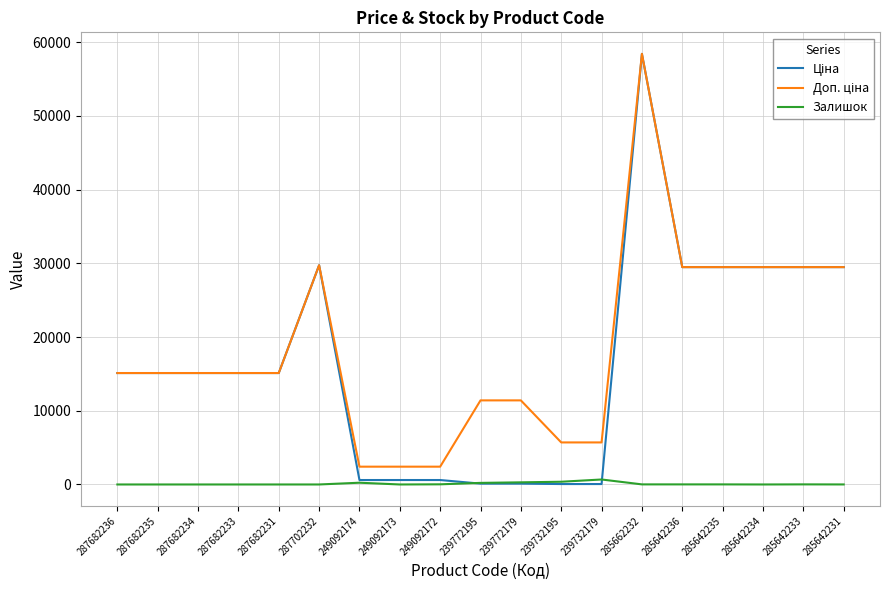

Count the number of categories in the chart.

19